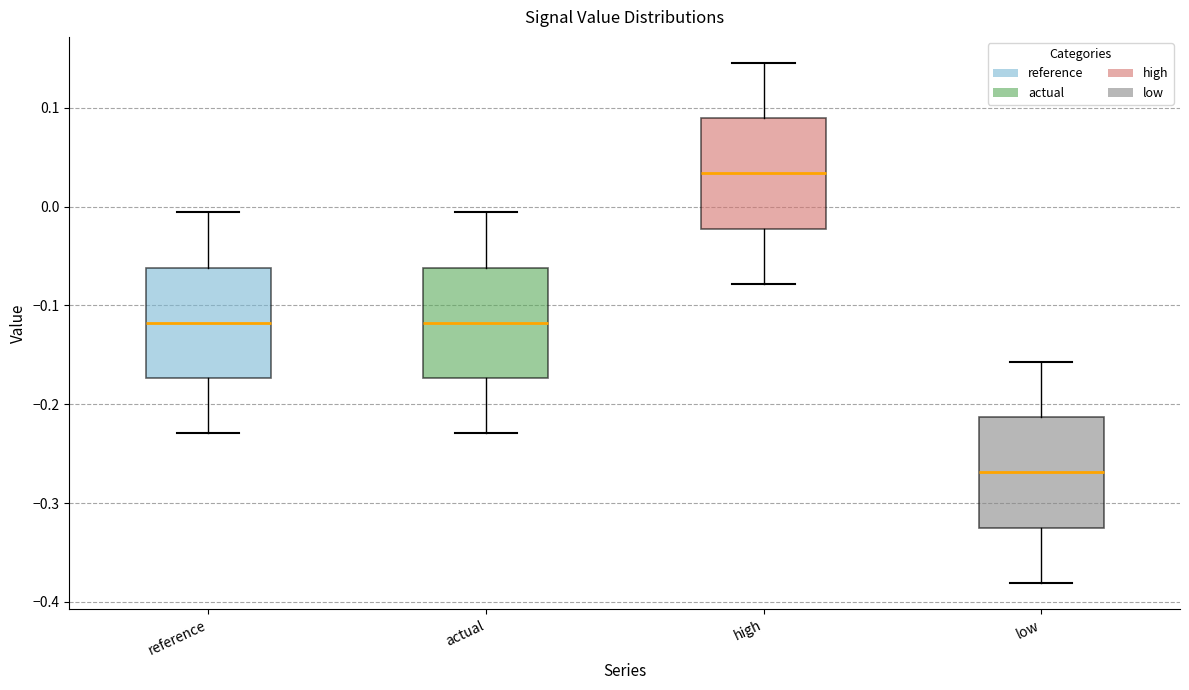

Where is the upper edge of the box for actual on the y-axis? The values are not printed on the chart, so give them approximately, as read against the axis.

-0.06